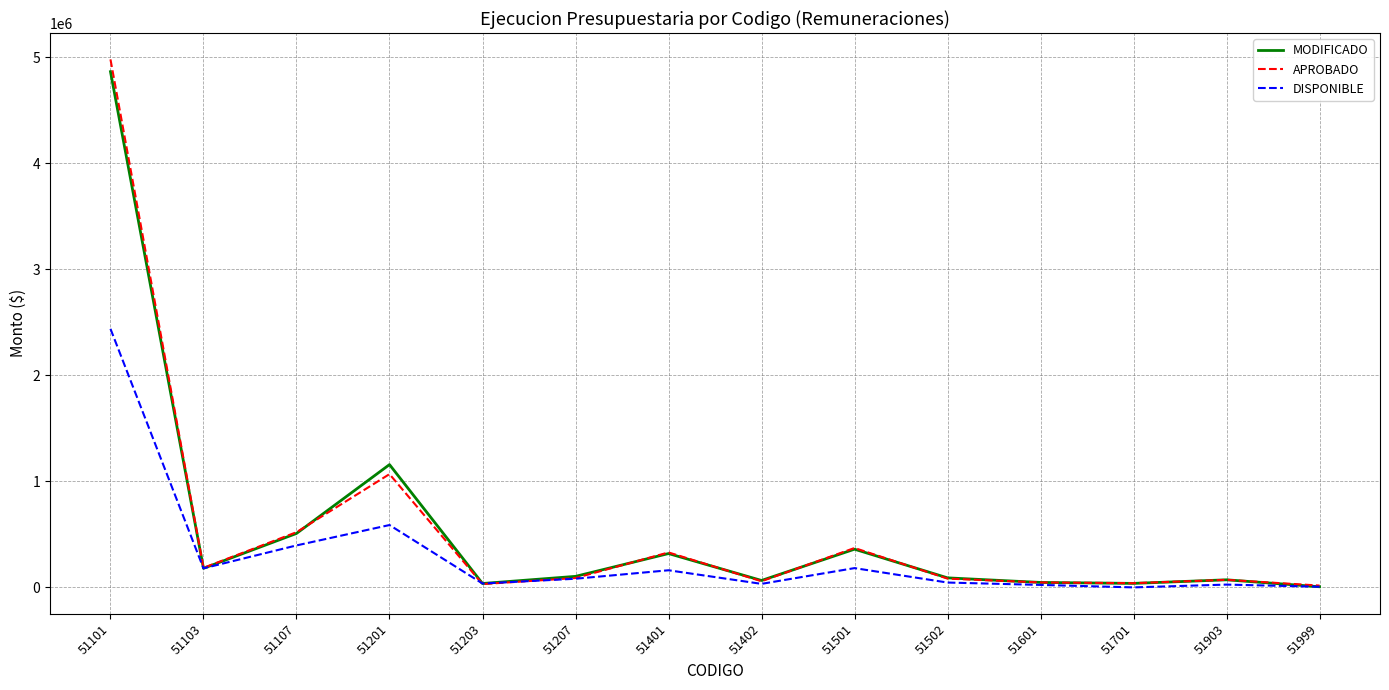

What are all the series names shown in the legend?

MODIFICADO, APROBADO, DISPONIBLE